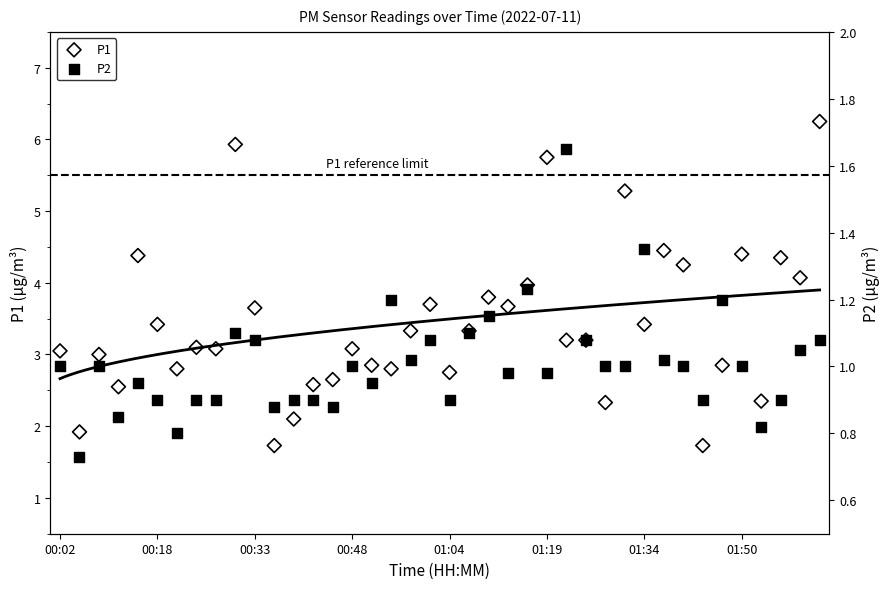

Which series reaches the maximum Y coordinate?

P1